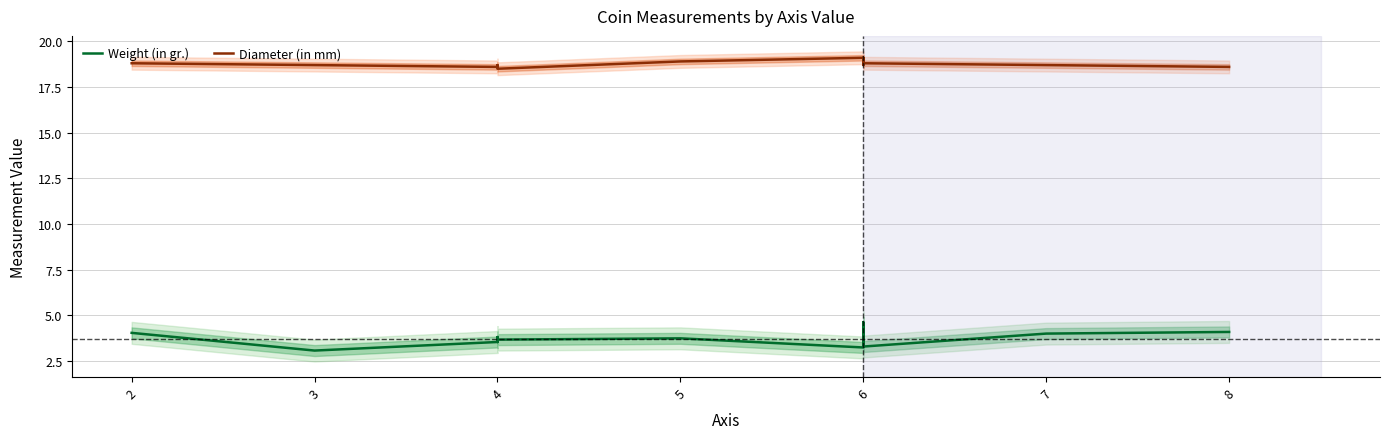

The Weight (in gr.) series shows 4.0 at 2. True or false?

True